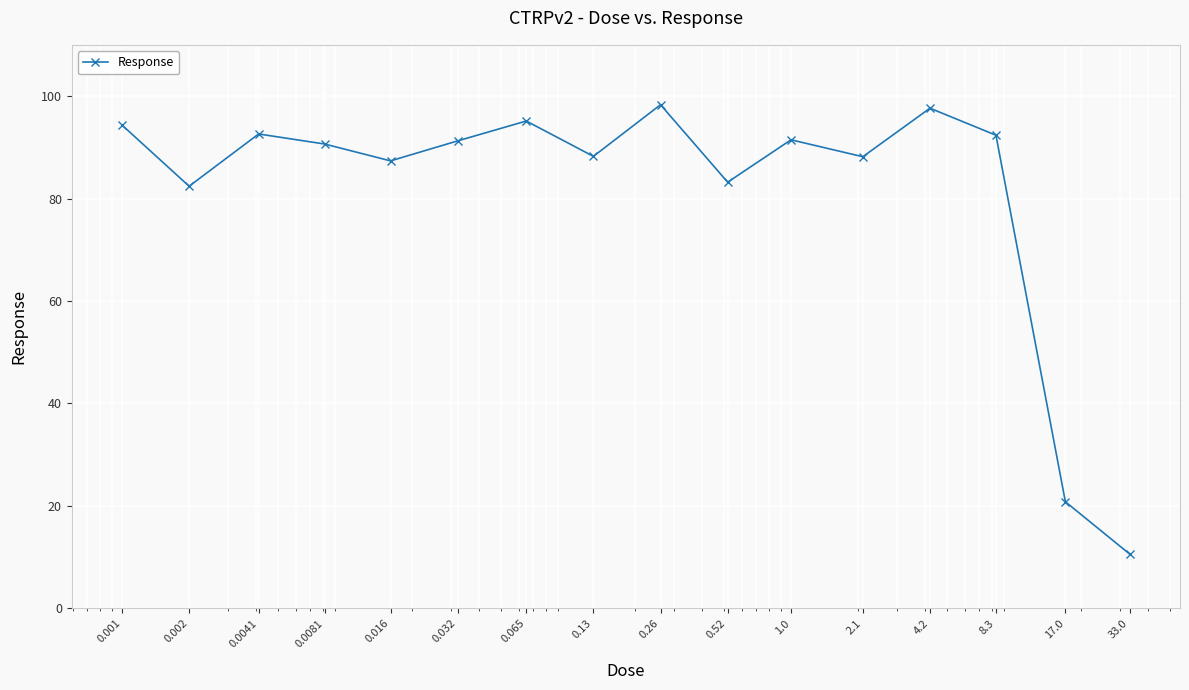

How many points are higher than both their immediate neighbors (excluding endpoints)?

5